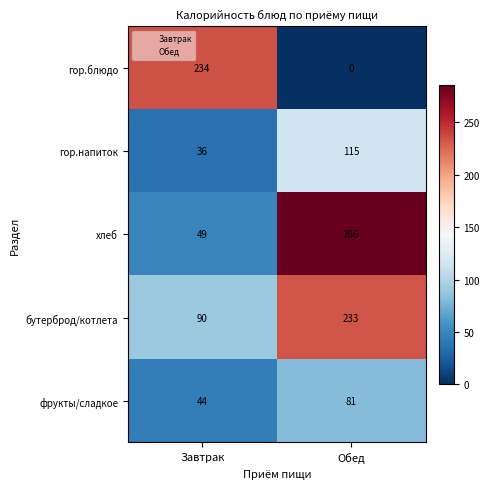

What is the maximum value shown in the chart?

286